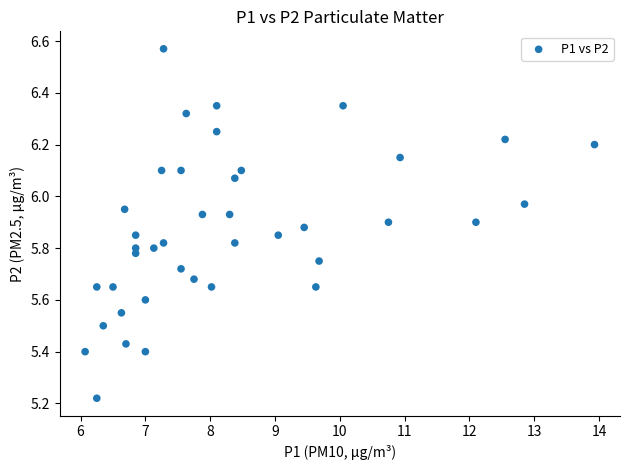

What is the range of X values (max minus min)?

7.9